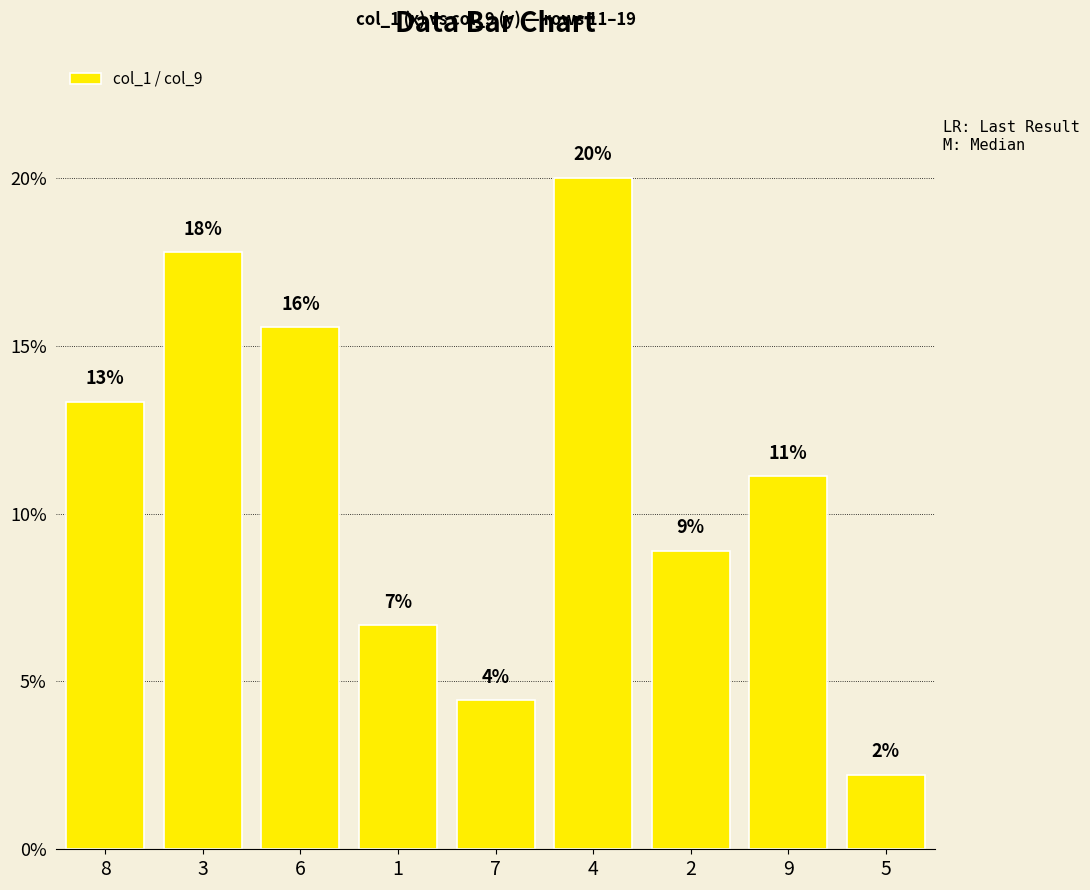

How many bars are there in total?

9